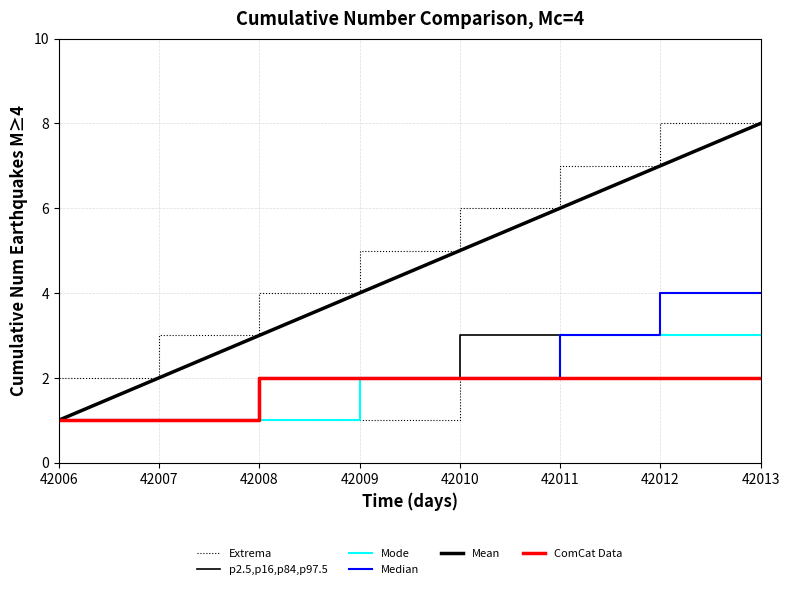

Count the number of data series in this chart.

6